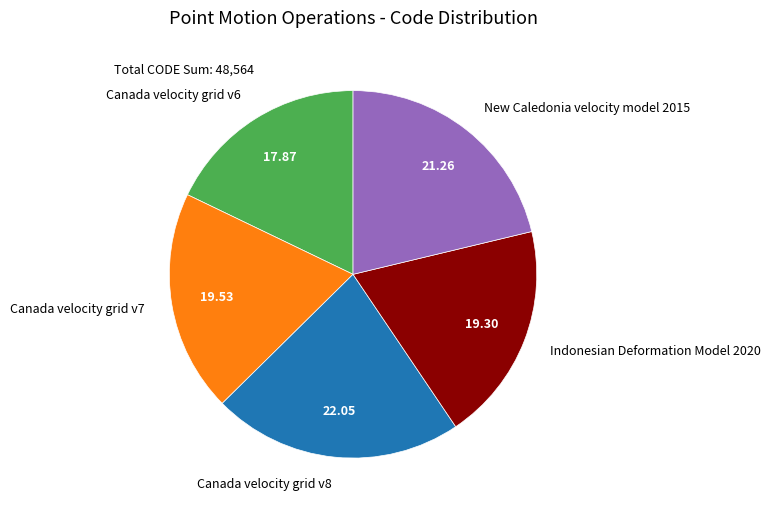

Which slice is the smallest?

Canada velocity grid v6